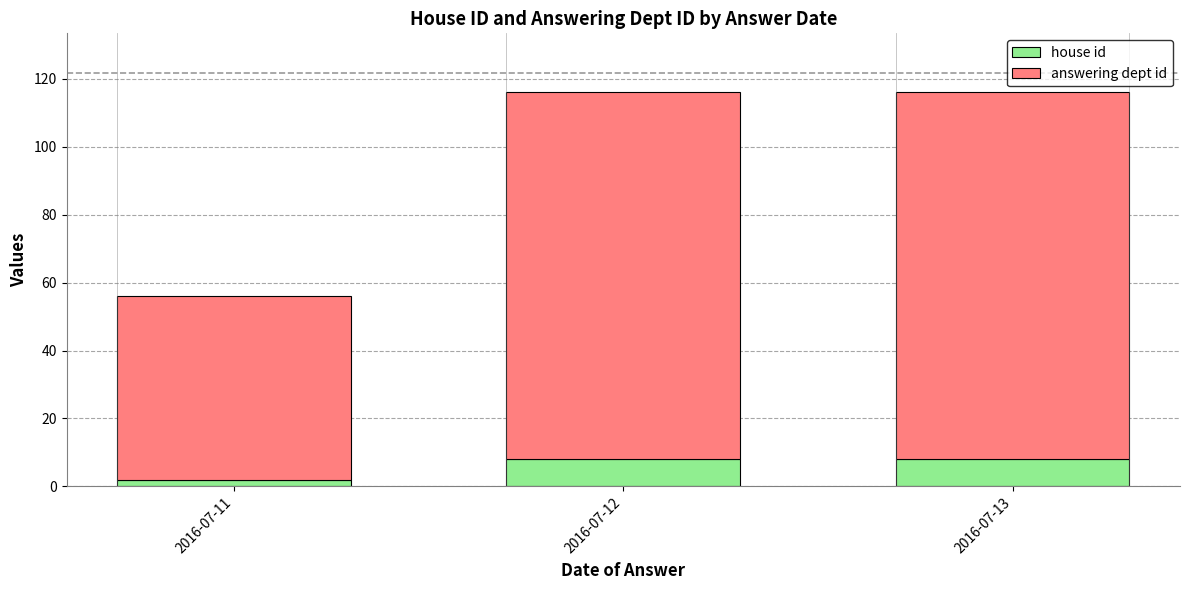

What is the highest value of the house id series?

8